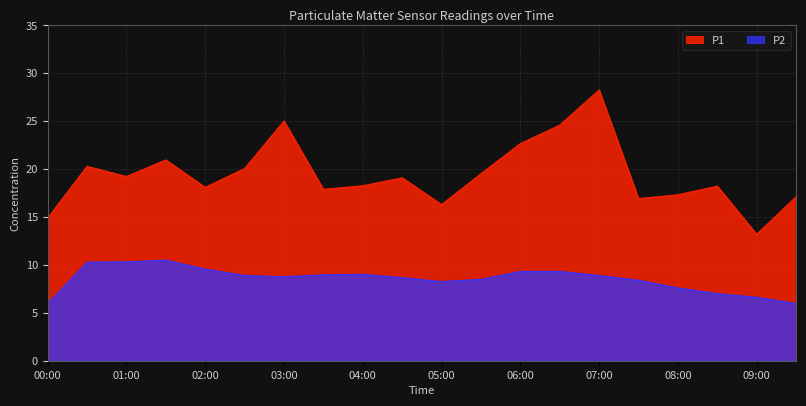

Where does the P1 series first go above 19?

00:30